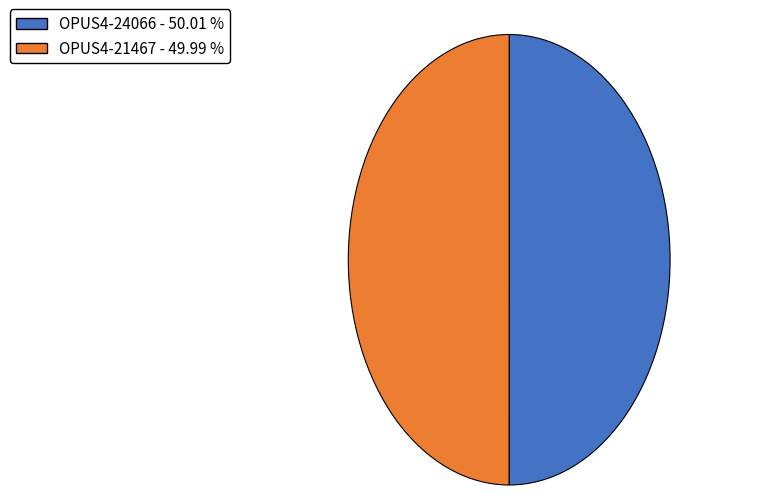

Combined, do OPUS4-24066 and OPUS4-21467 account for over 50%?

Yes